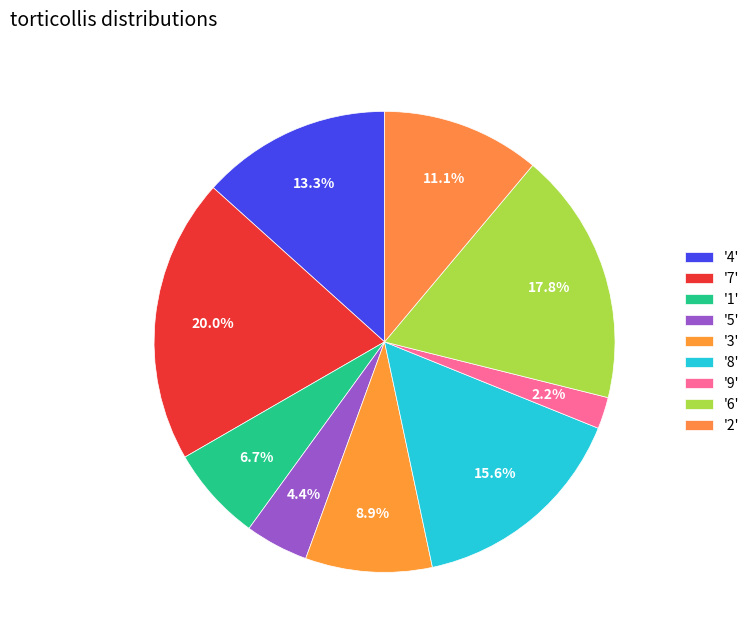

How many segments does this pie chart have?

9